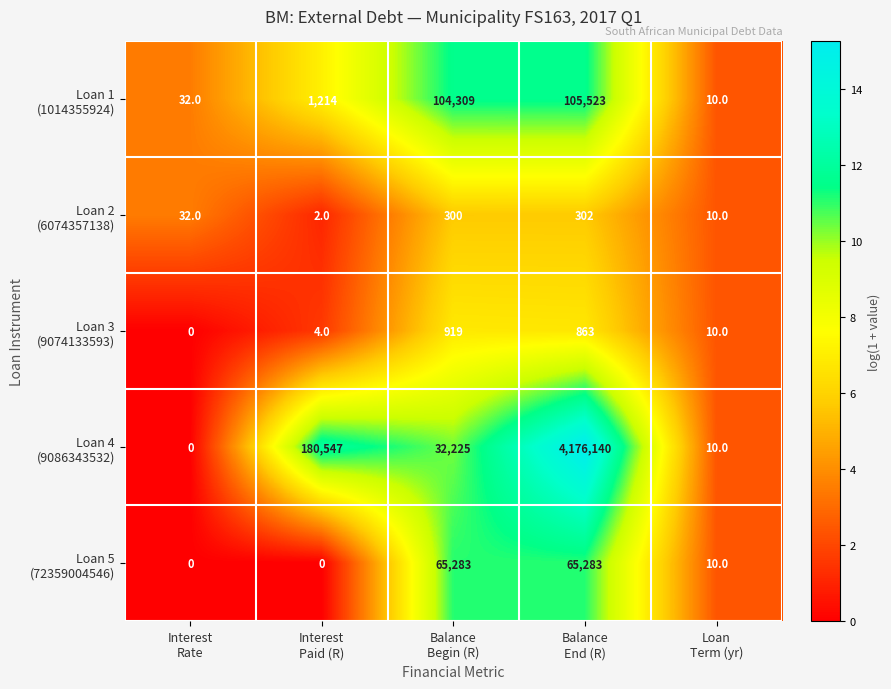

What is the maximum value shown in the chart?

4176140